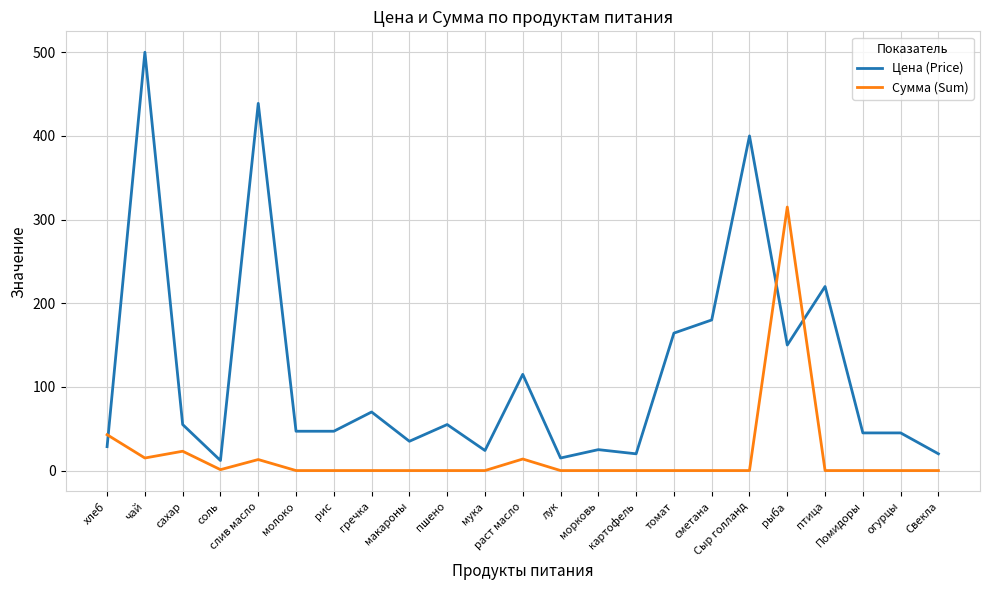

At which category is the sum across all series the highest?

чай